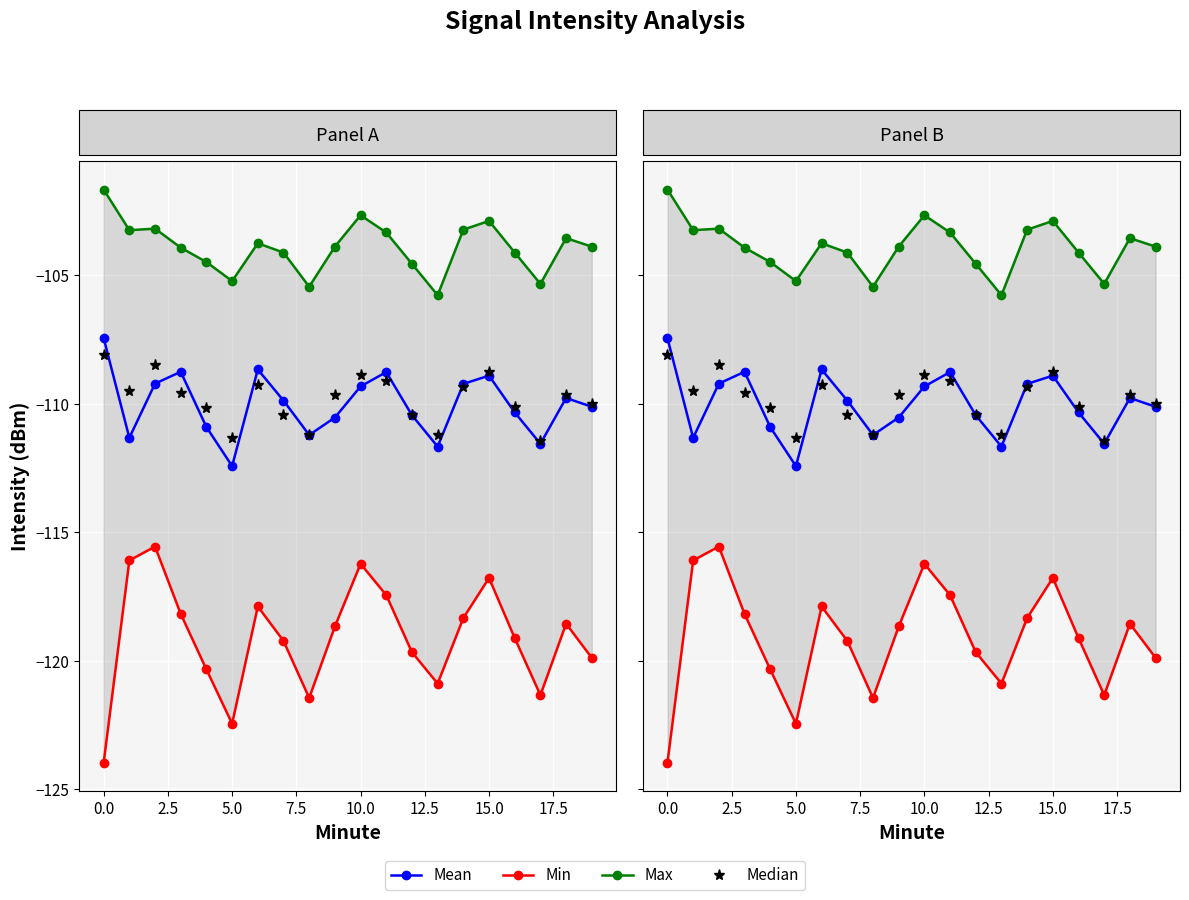

True or false: Max and Mean cross at least once.

False